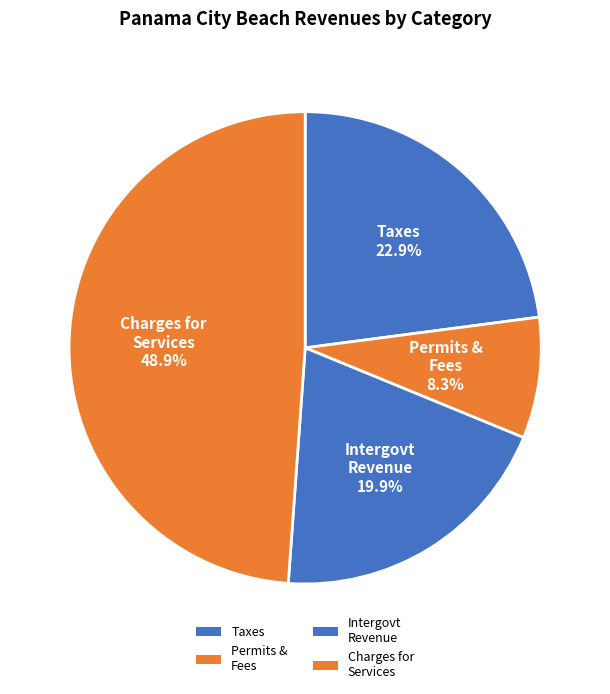

Does any single category account for the majority?

No